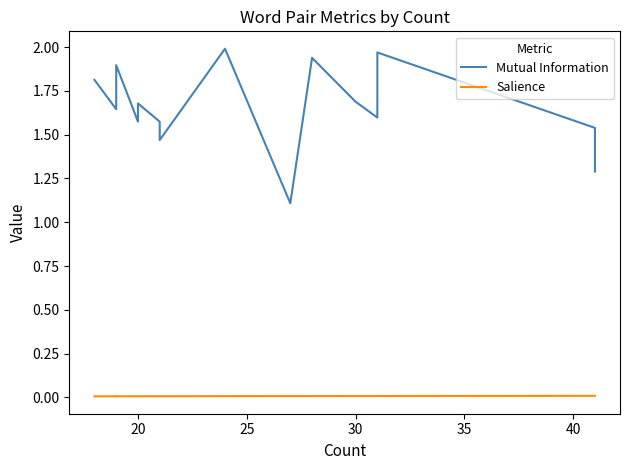

Is the value of Salience at 7 greater than the value of Mutual Information at 11?

No